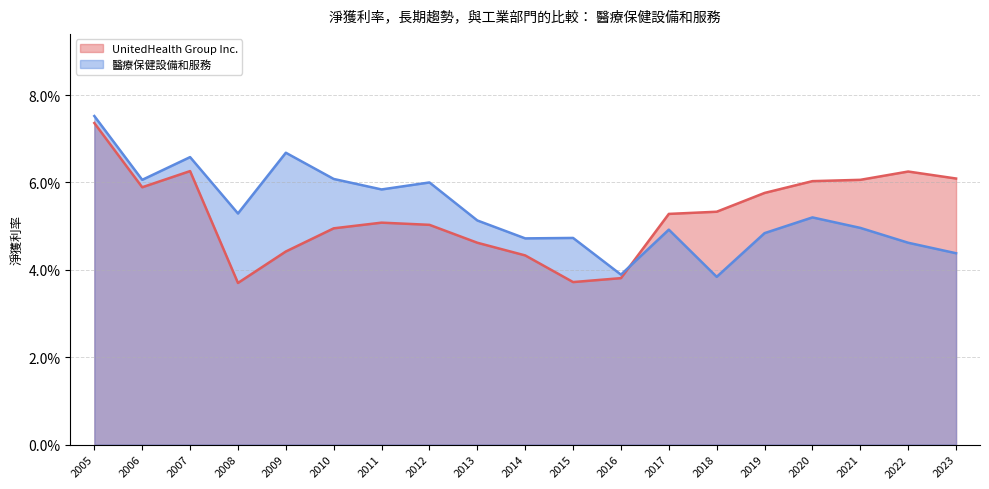

What is the maximum value for UnitedHealth Group Inc.?

0.1